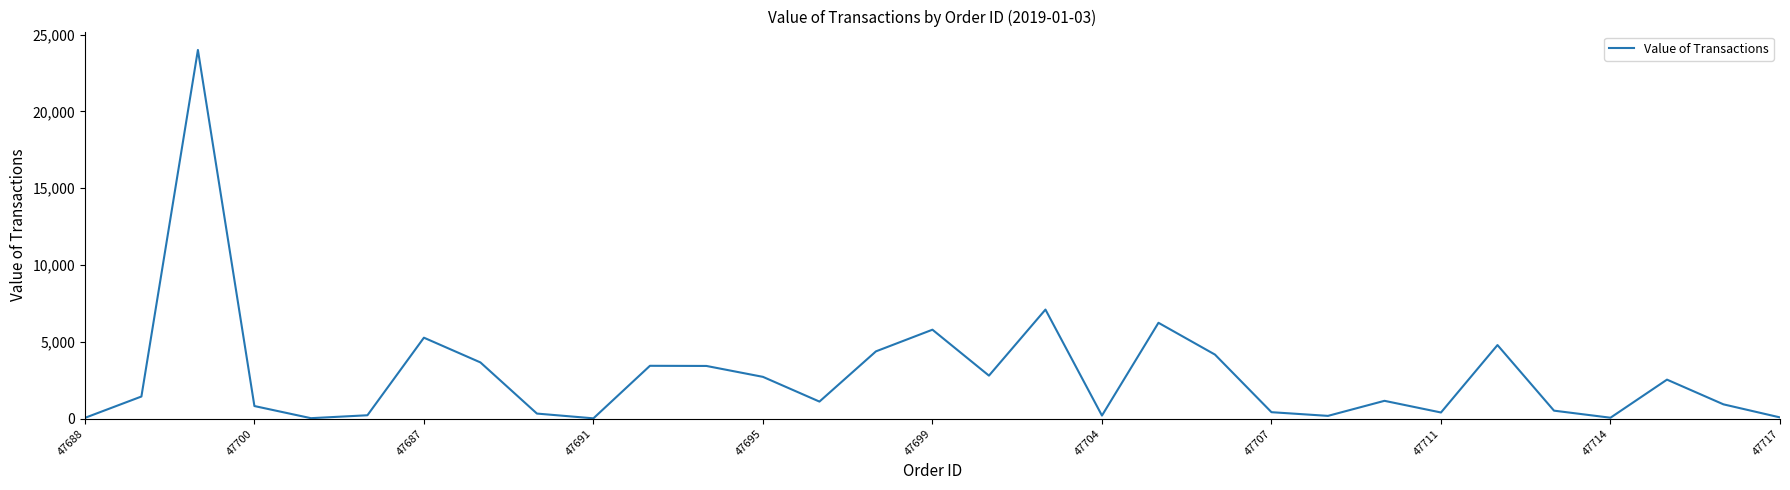

How many series are shown in this chart?

1